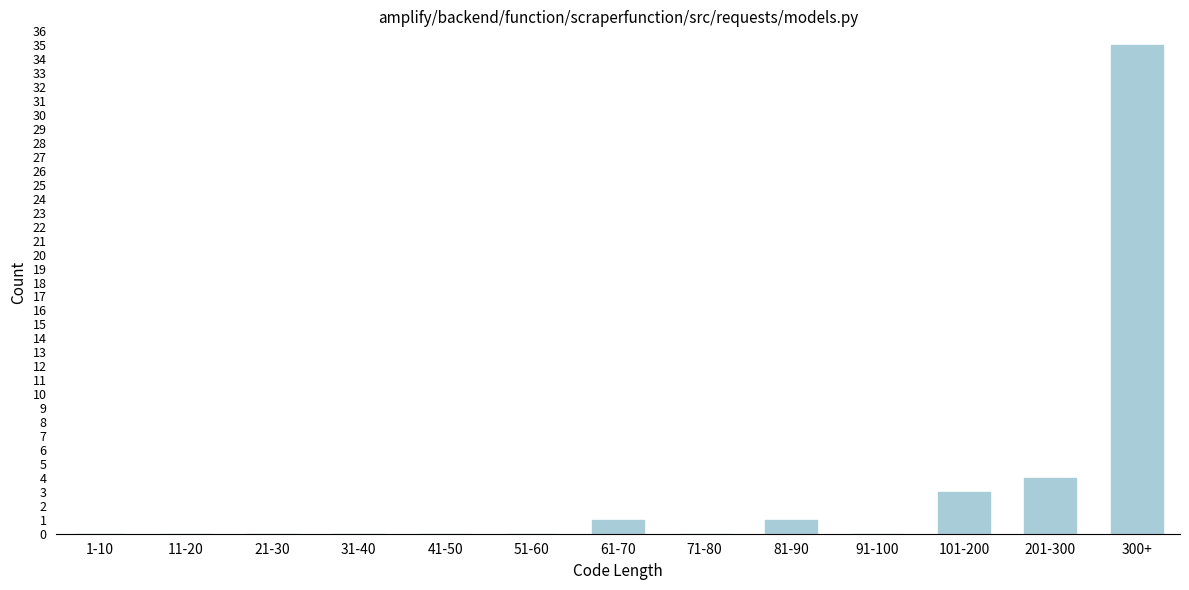

Reading right to left, list all the values displayed in this chart.

300+=35	201-300=4	101-200=3	91-100=0	81-90=1	71-80=0	61-70=1	51-60=0	41-50=0	31-40=0	21-30=0	11-20=0	1-10=0